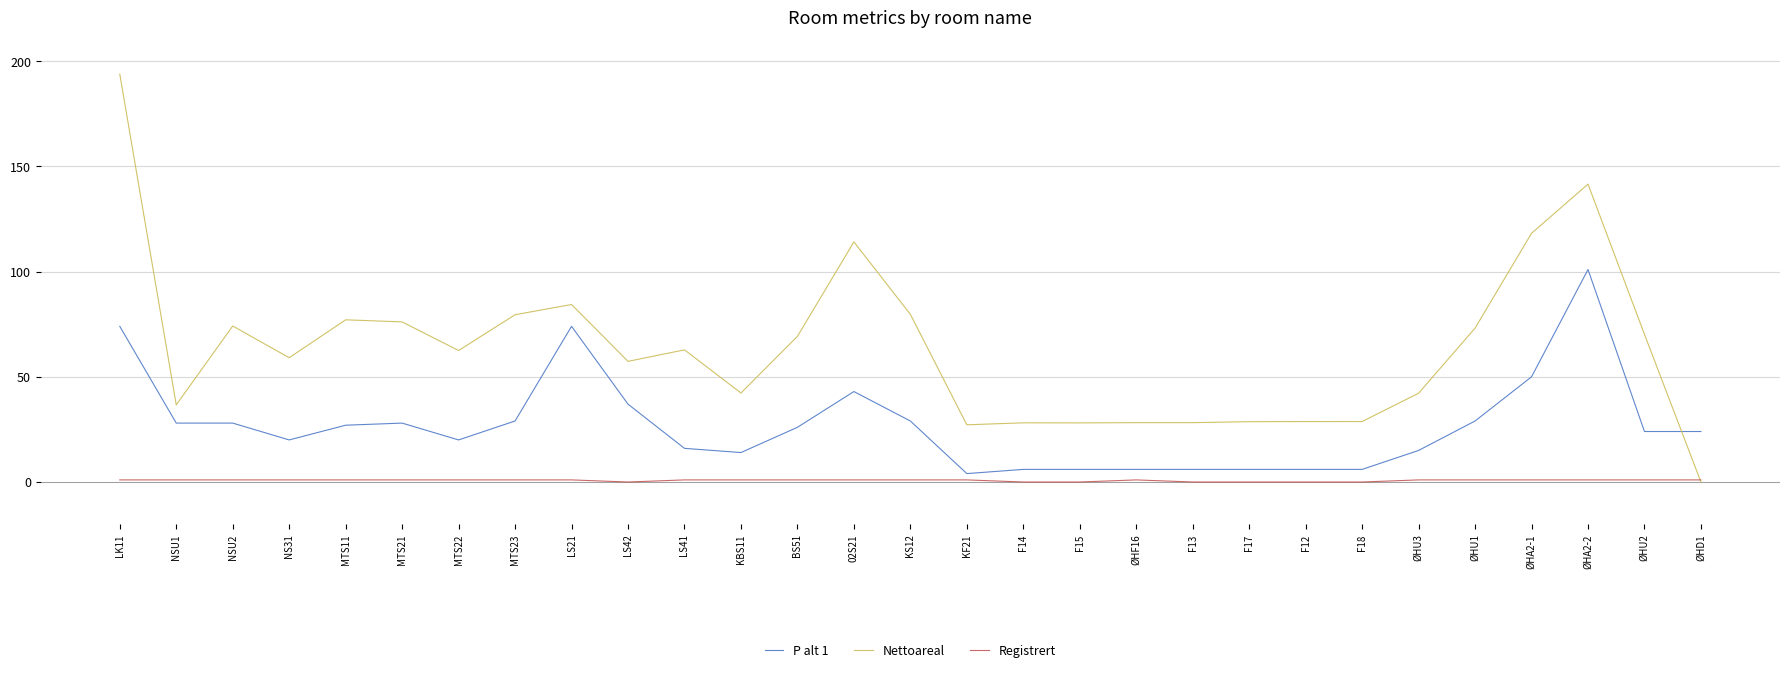

True or false: P alt 1 and Nettoareal intersect in this chart.

True